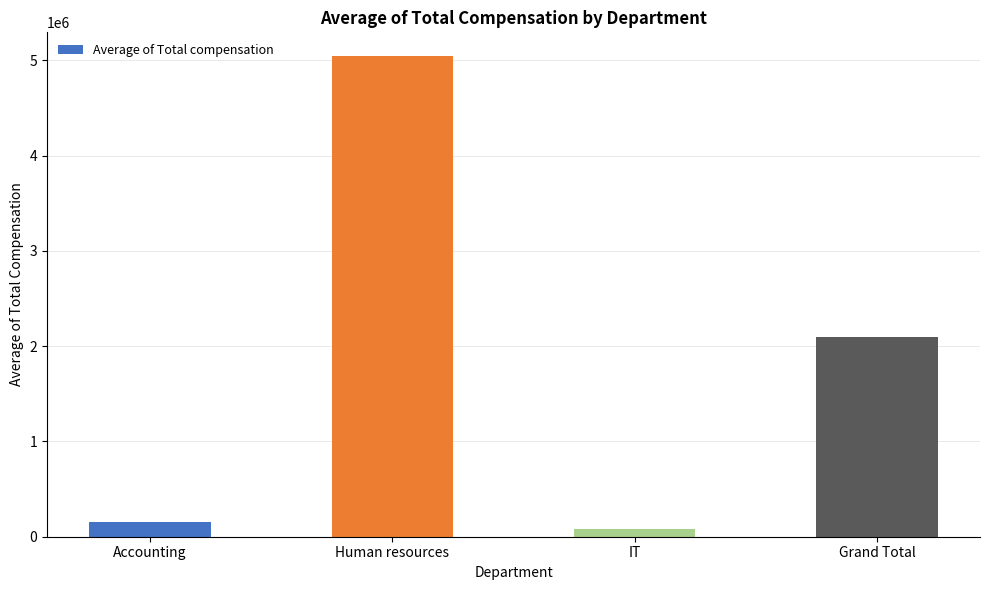

What is the ratio of the value at Accounting to the value at IT?

2.0